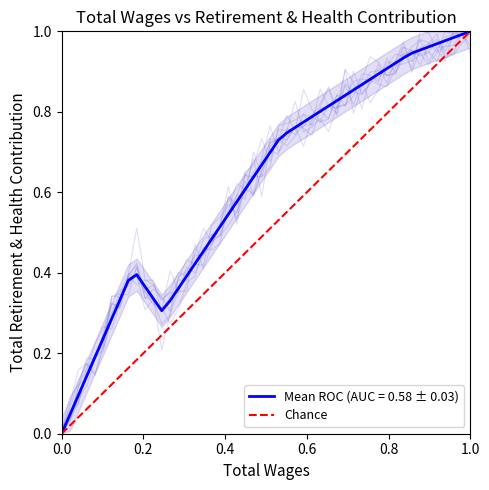

What is the sum of all values?

1